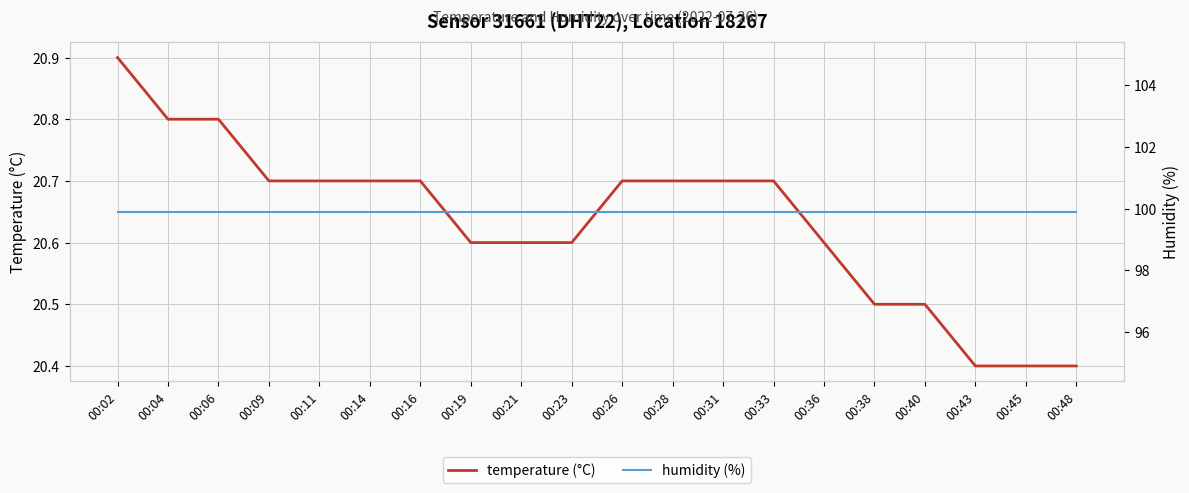

What are all the series names shown in the legend?

temperature (°C), humidity (%)